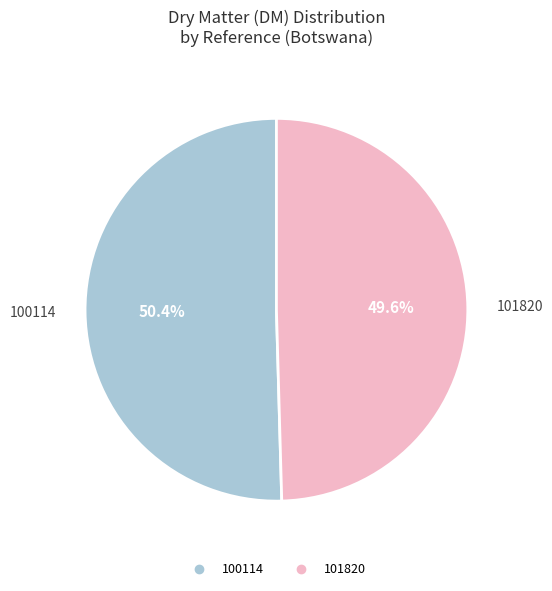

What percentage is the 101820 slice, to the nearest percent?

50%